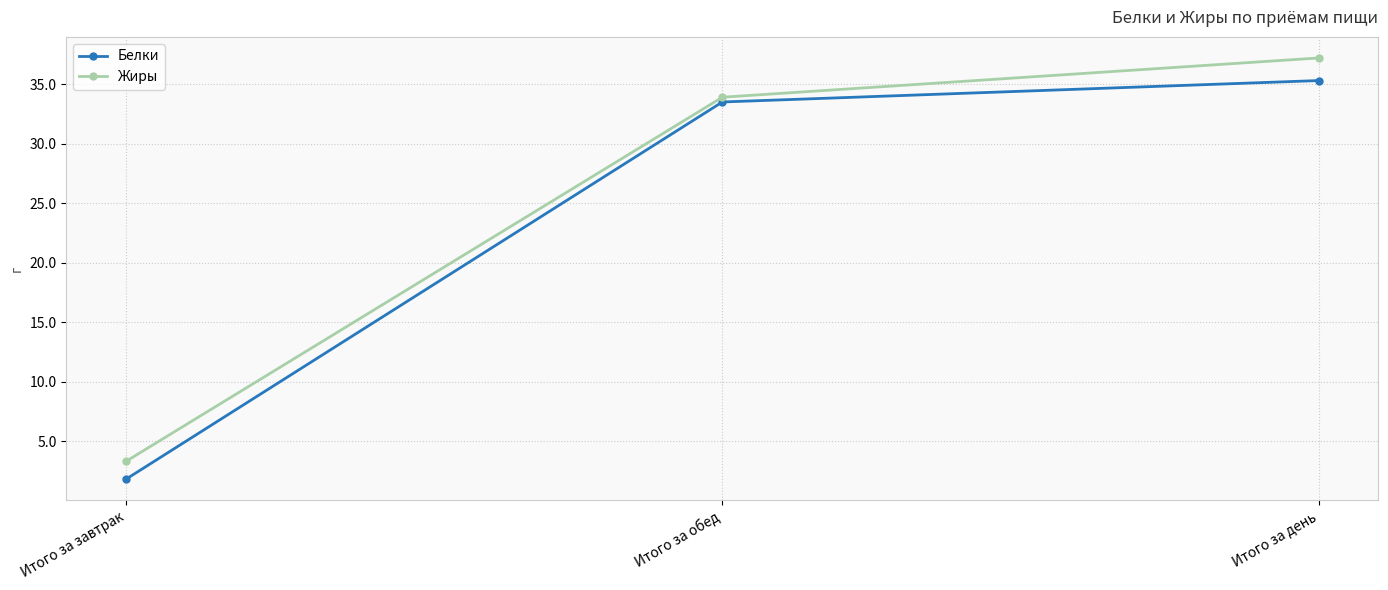

What is the difference between the Белки values at Итого за обед and Итого за завтрак?

31.7